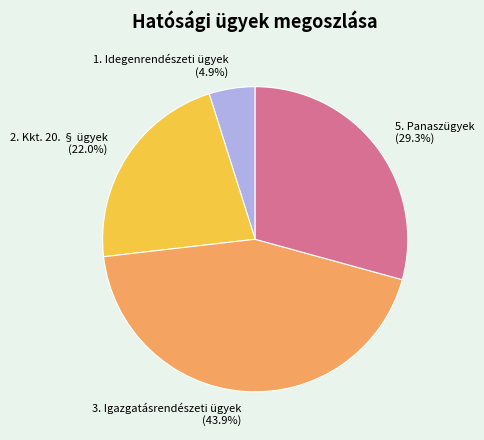

Which slice is the largest?

3. Igazgatásrendészeti ügyek (43.9%)